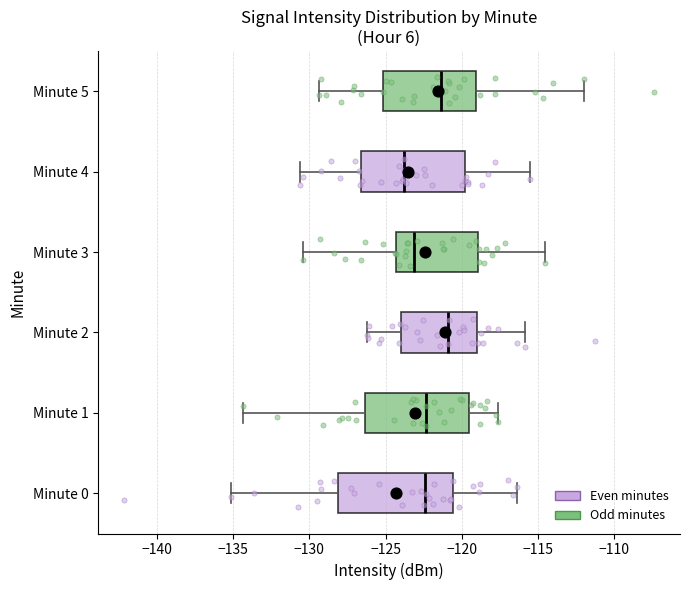

Reading bottom to top, read every box against the x-axis: the position of its median line, the range the box covers, and the ends of its whiskers. The values are not printed on the chart, so give them approximately, as read against the axis.

Minute 0: median -122.5, box -128.0 to -120.5, whiskers -135.0 to -116.5
Minute 1: median -122.5, box -126.5 to -119.5, whiskers -134.5 to -117.5
Minute 2: median -121.0, box -124.0 to -119.0, whiskers -126.0 to -116.0
Minute 3: median -123.0, box -124.5 to -119.0, whiskers -130.5 to -114.5
Minute 4: median -124.0, box -126.5 to -120.0, whiskers -130.5 to -115.5
Minute 5: median -121.5, box -125.0 to -119.0, whiskers -129.5 to -112.0